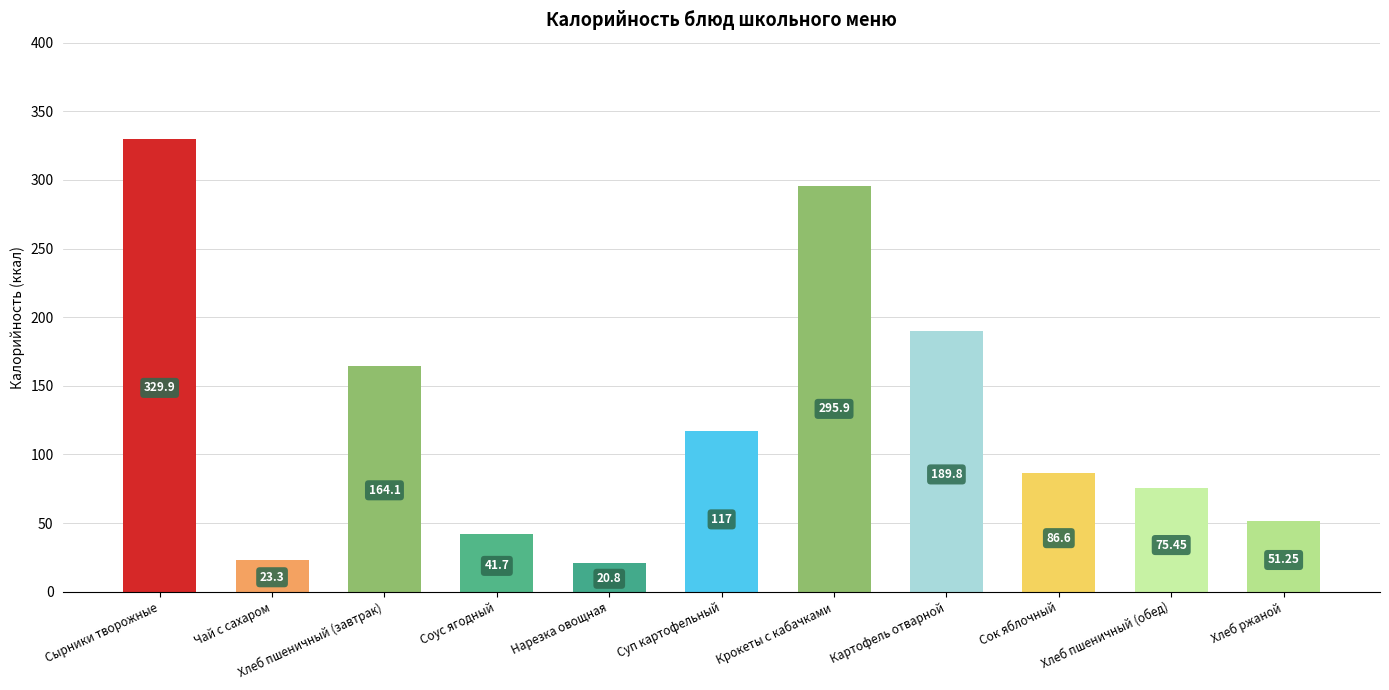

Which label corresponds to the smallest value in the chart?

Нарезка овощная